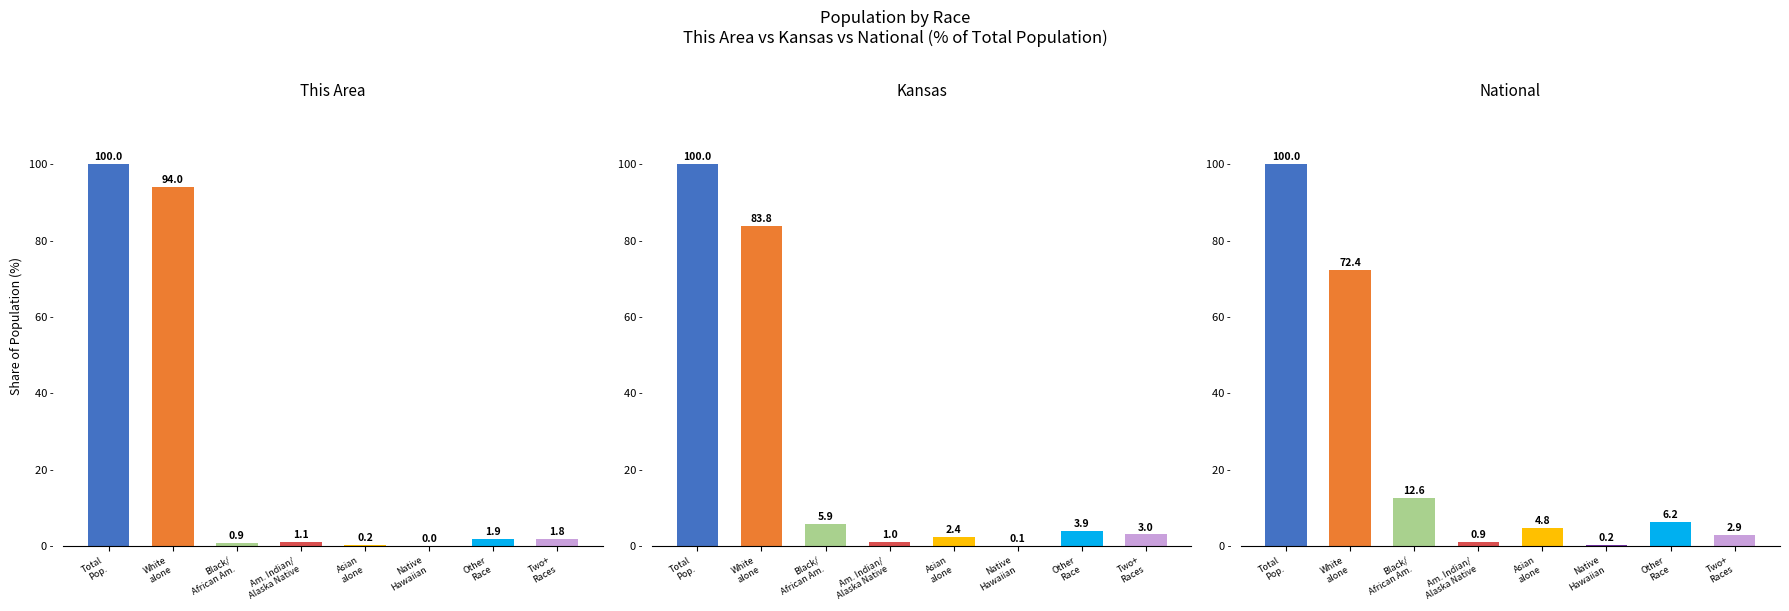

What is the difference between the Kansas values at Two+
Races and Native
Hawaiian?

2.9